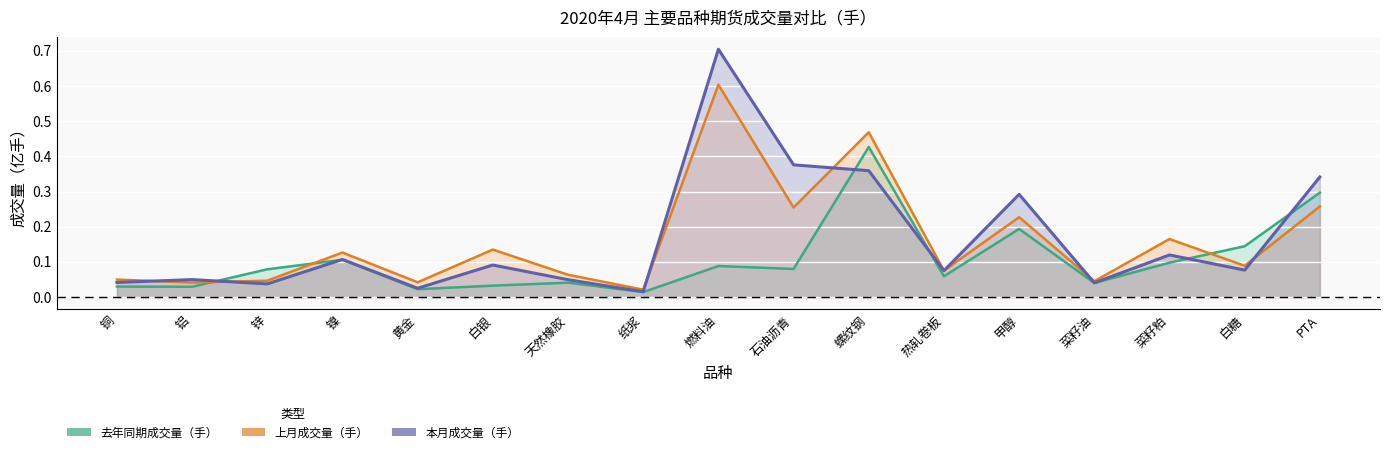

After their last crossing, which series has the higher values: 上月成交量（手） or 本月成交量（手）?

本月成交量（手）